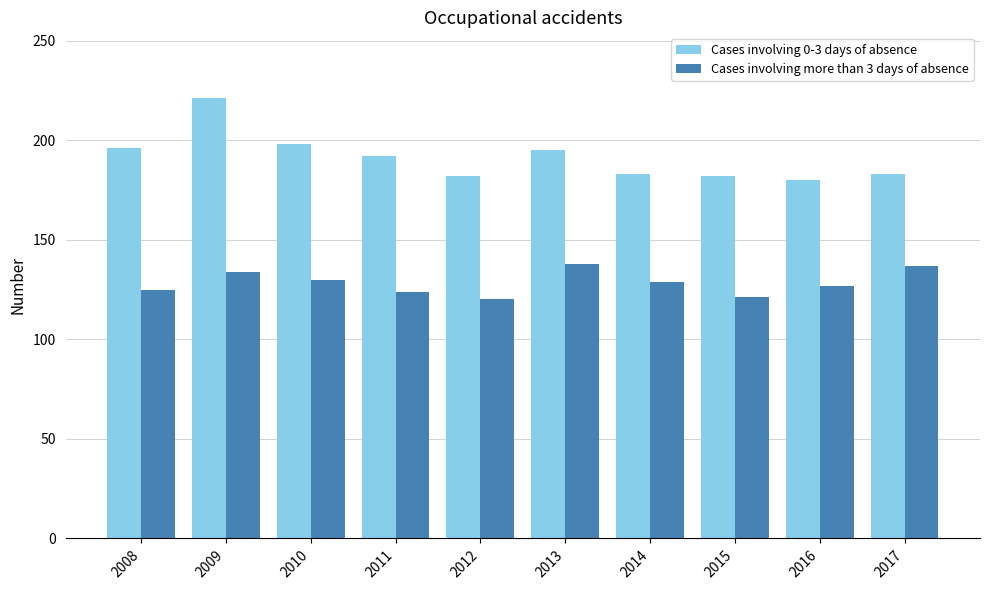

What is the lowest value of the Cases involving 0-3 days of absence series?

180